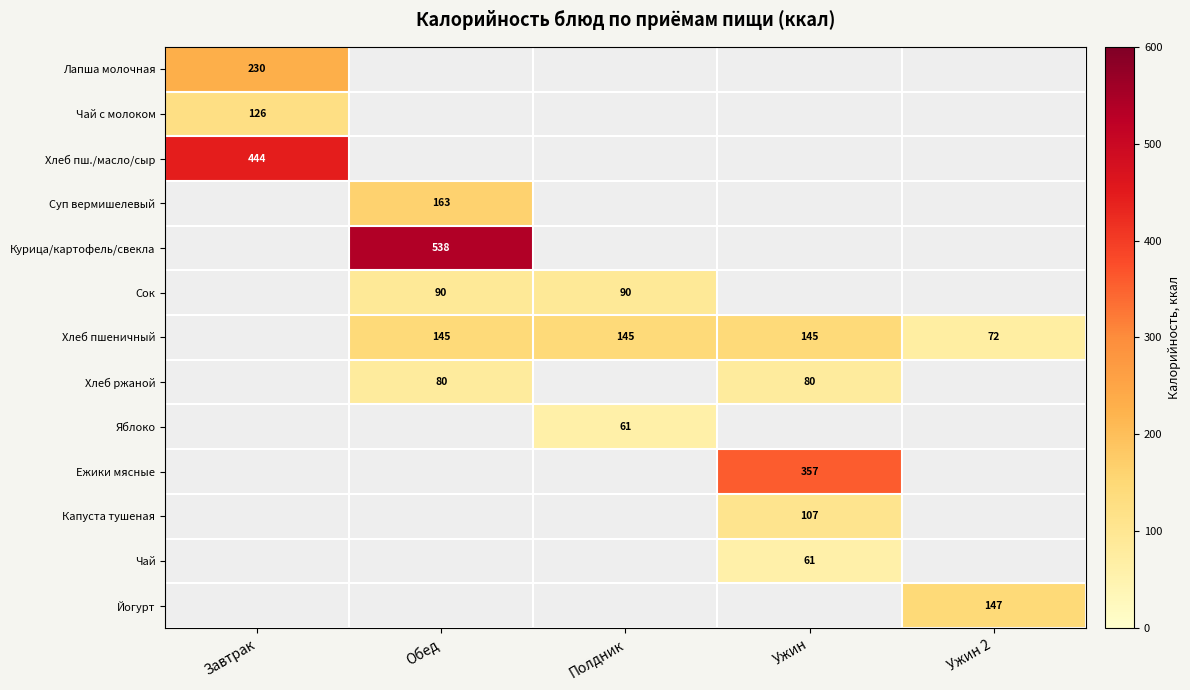

Is the value of Хлеб пшеничный at Ужин greater than the value of Хлеб ржаной at Ужин?

Yes